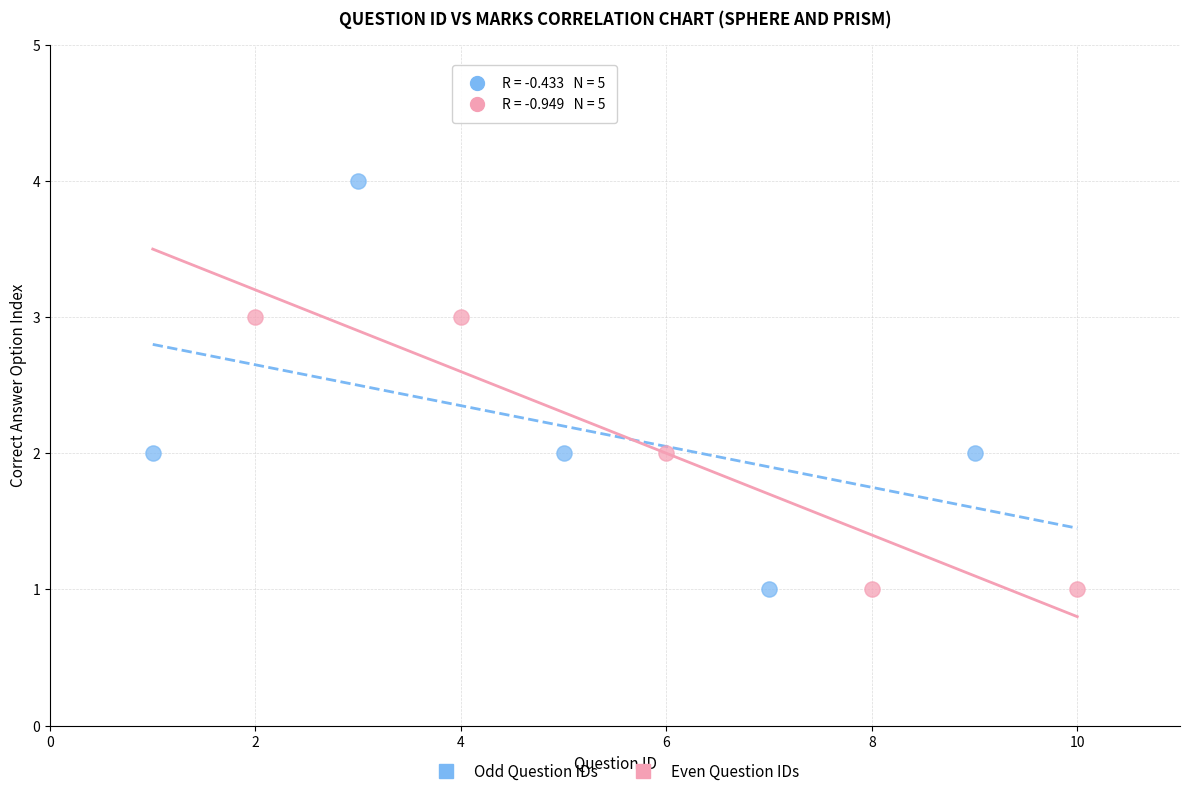

Which series has the largest Y range (max minus min)?

Odd Question IDs